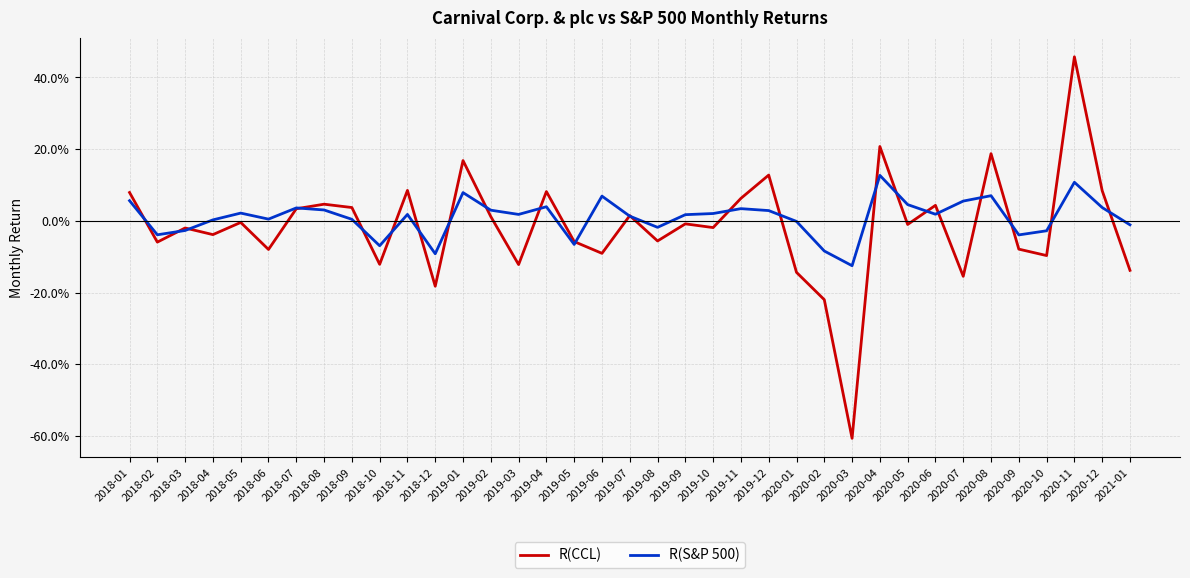

At which label is R(S&P 500) closest to 0?

2020-01